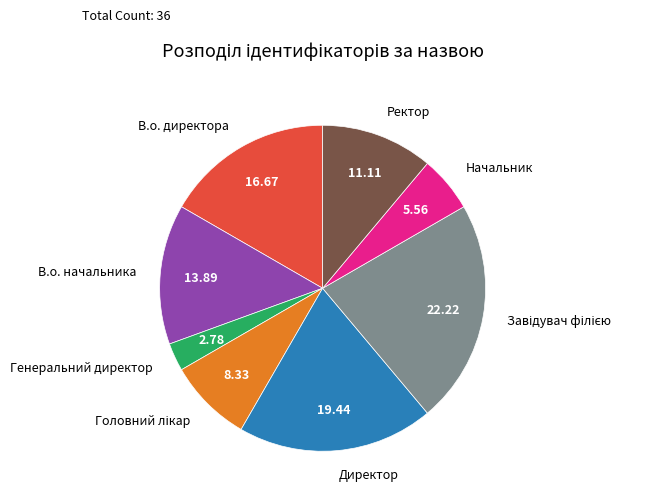

True or false: В.о. начальника accounts for 6% of the total.

False